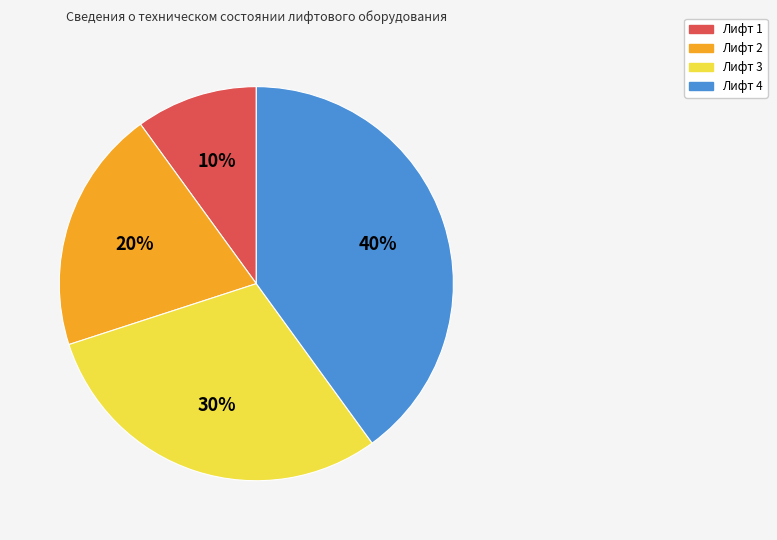

Approximately how many times larger is the value at Лифт 1 compared to Лифт 3?

0.3